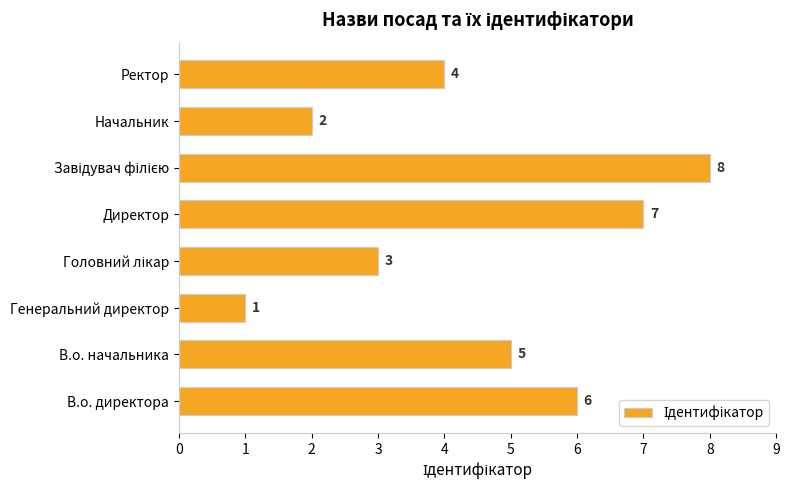

What is the change in value from Директор to Начальник?

-5